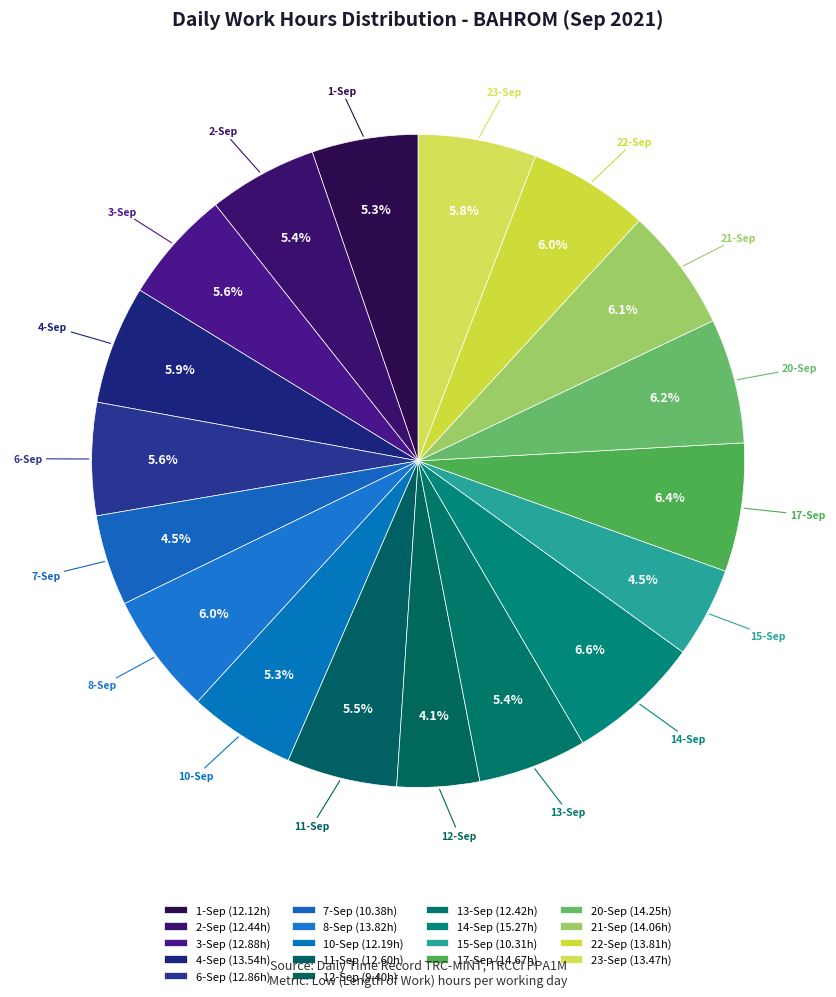

To the nearest percent, what is the difference between the 8-Sep and 2-Sep slice percentages?

1%